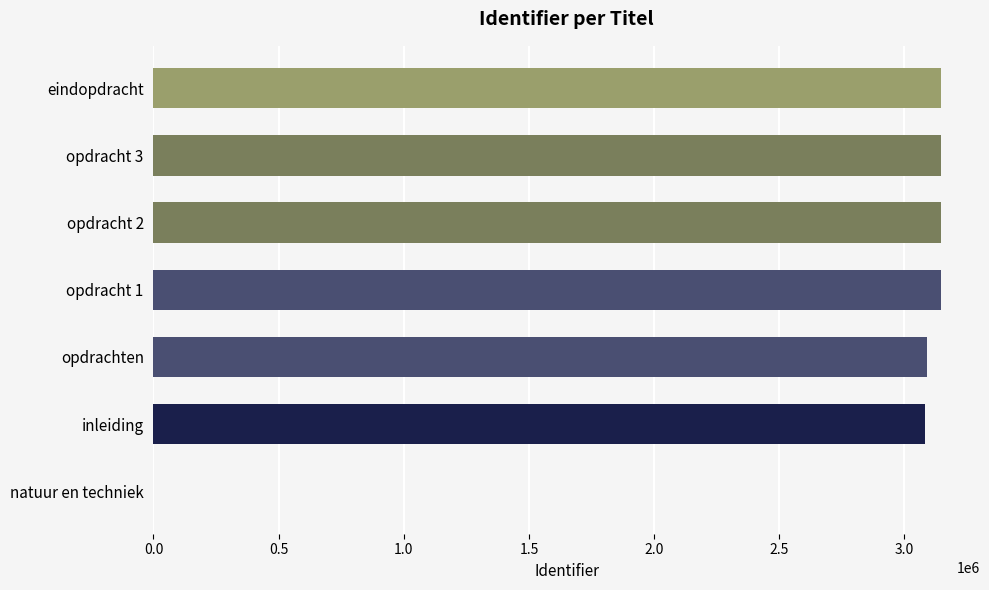

True or false: the data shows 1672233 at eindopdracht.

False